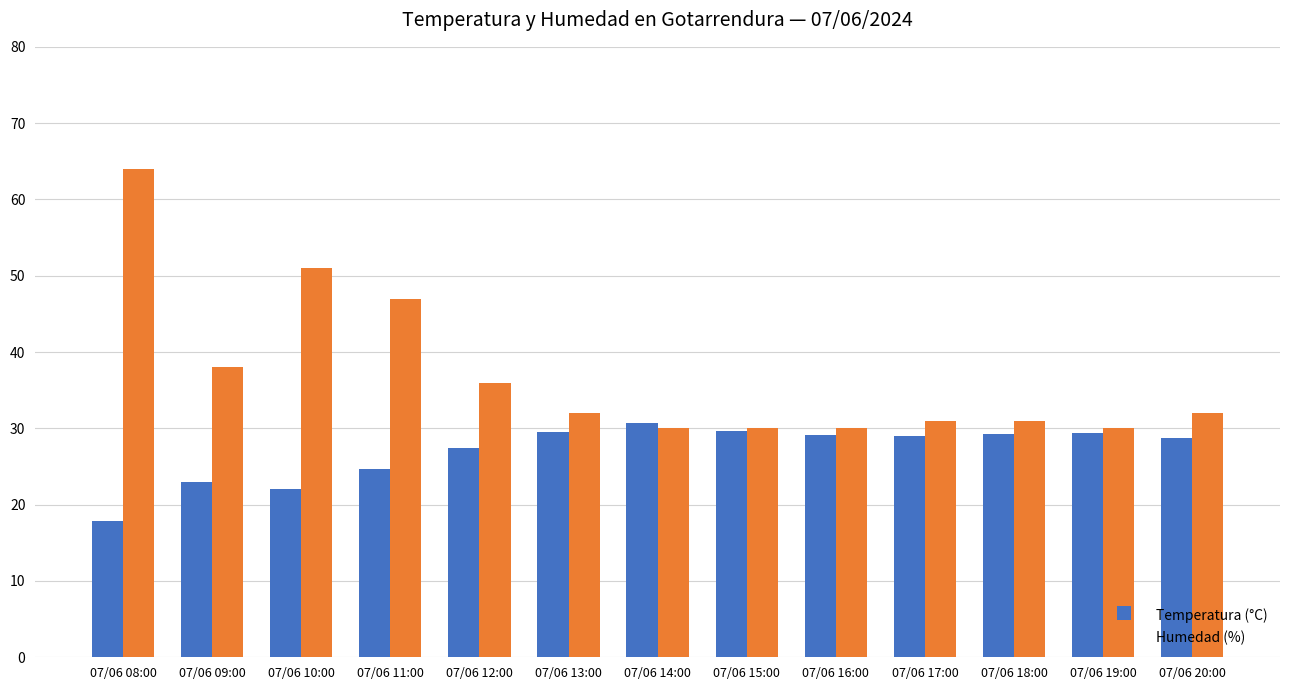

Which series has the widest spread of values?

Humedad (%)